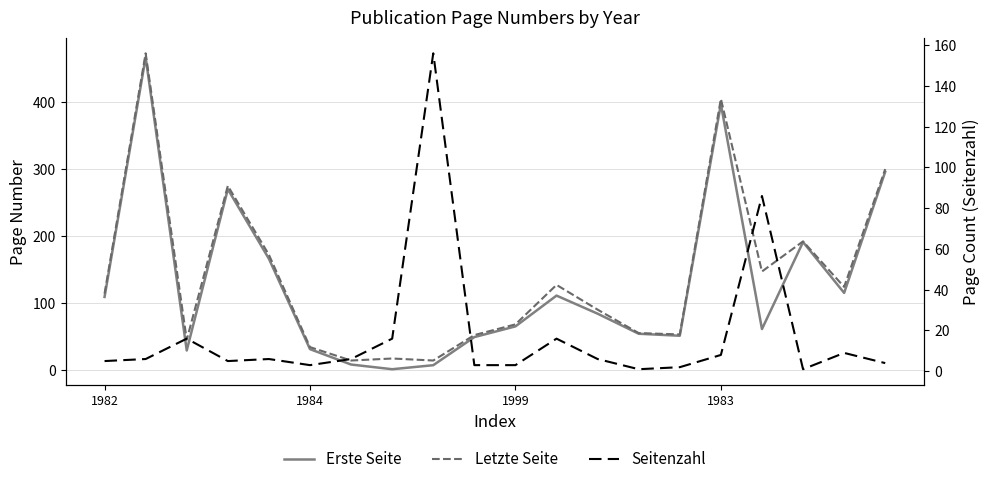

What is the greatest value displayed?

473